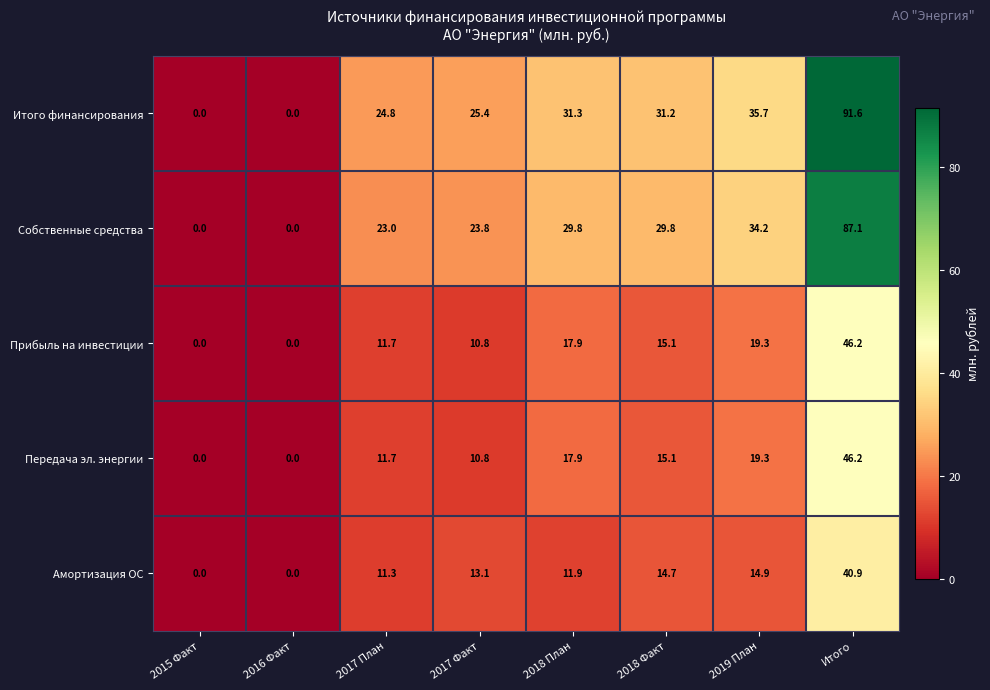

What is the difference between the highest and lowest values at 2017 План?

13.5